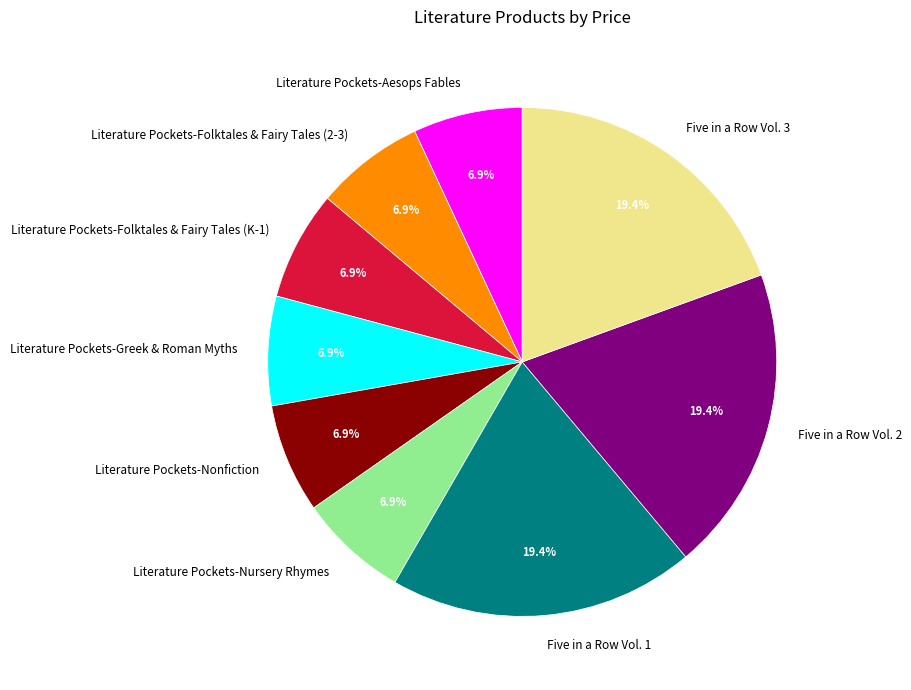

Is Five in a Row Vol. 3 the majority of the pie?

No